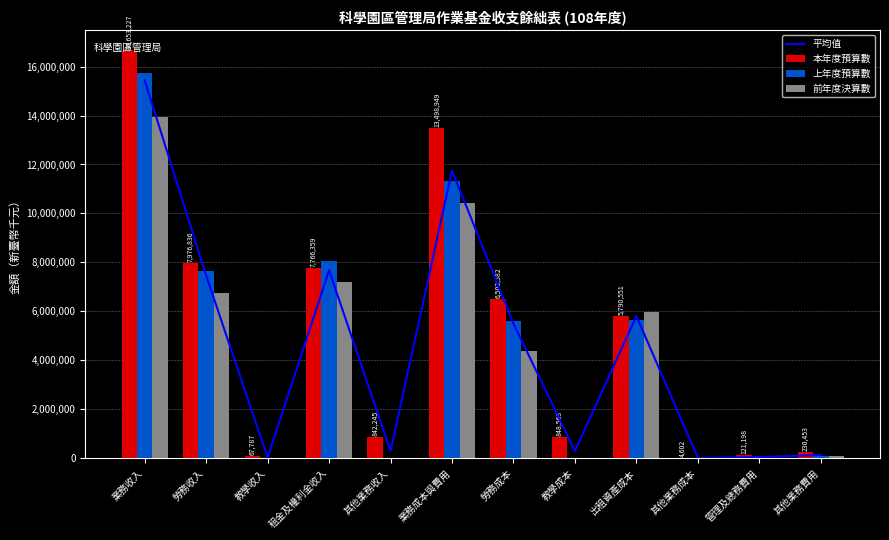

Rank the series by their maximum value, from lowest to highest.

前年度決算數, 平均值, 上年度預算數, 本年度預算數